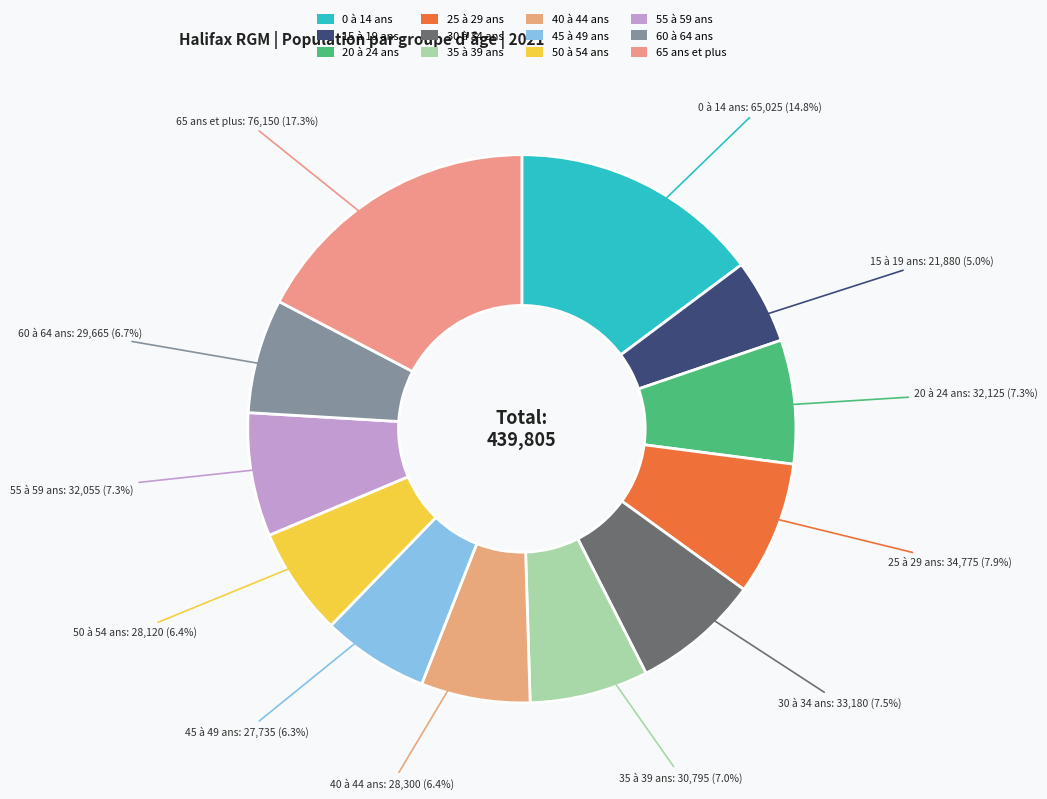

Is it true that 45 à 49 ans is 1% of the pie?

False